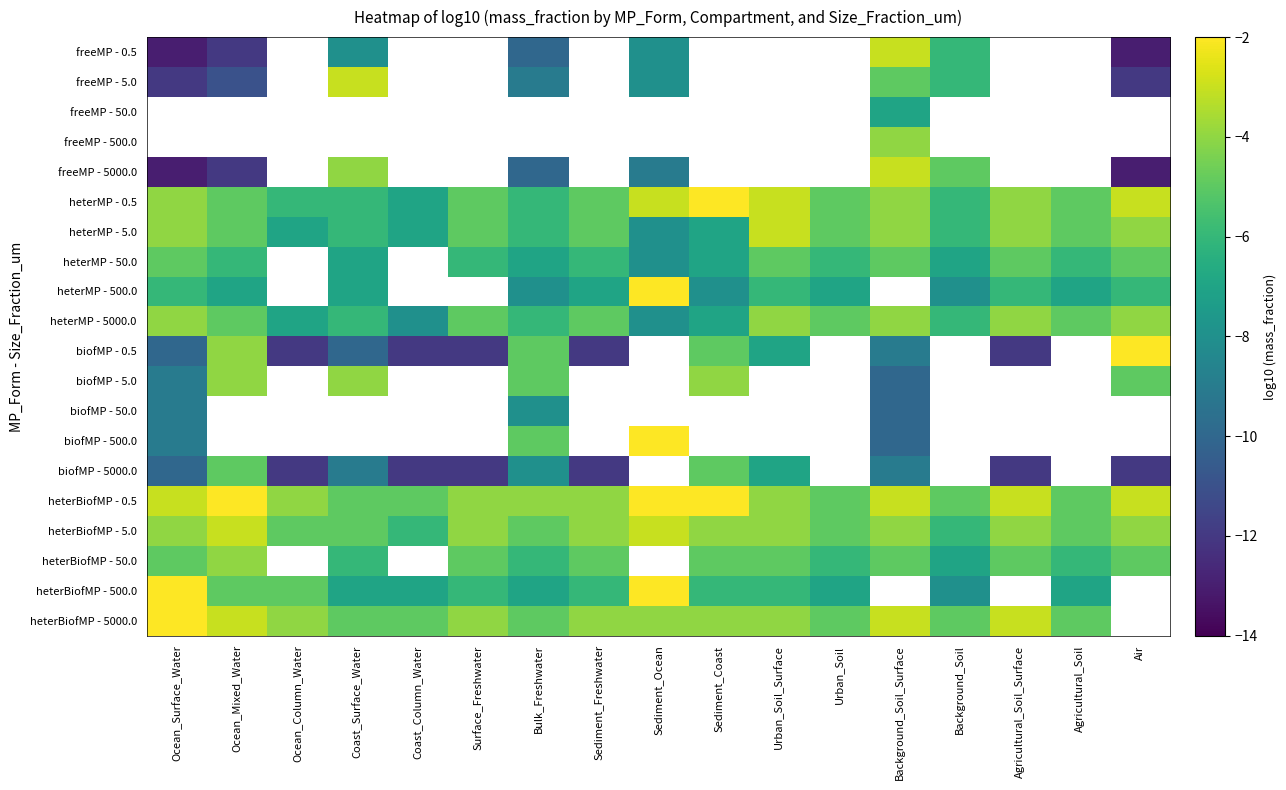

The value of heterBiofMP - 5.0 at Sediment_Ocean is -5.1. True or false?

False